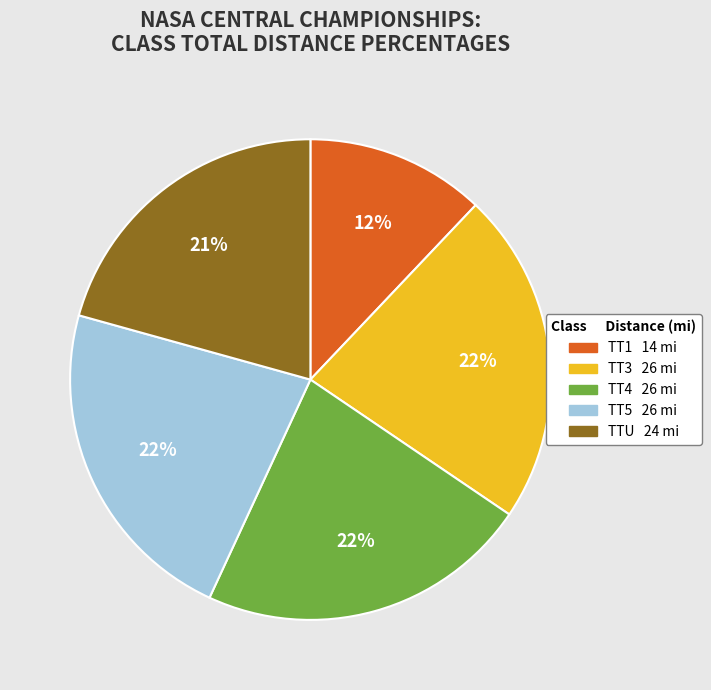

Is there a majority slice in this chart?

No